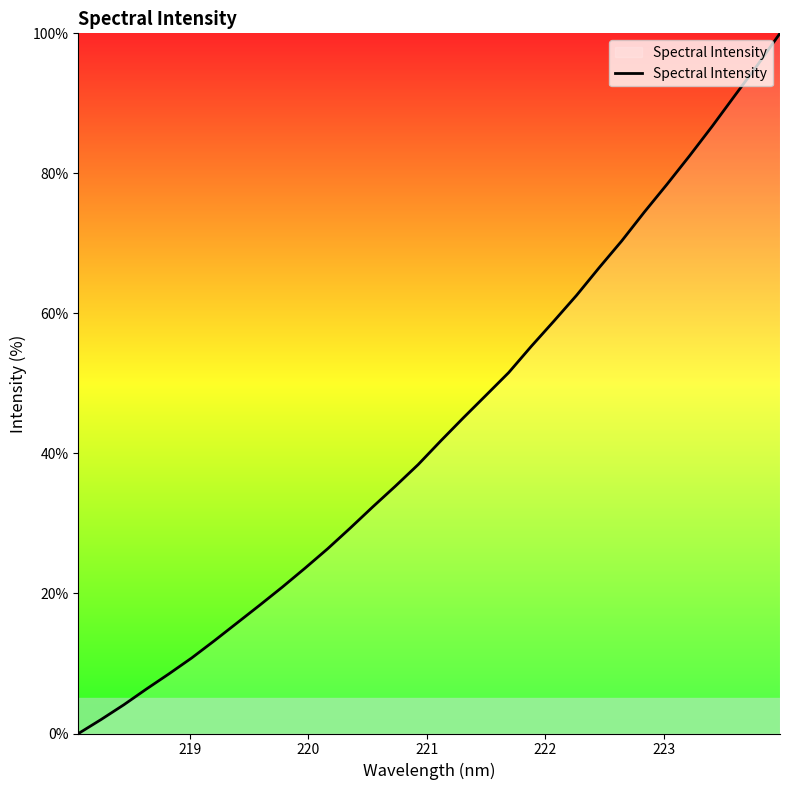

What is the difference between the maximum and minimum values?

100.0